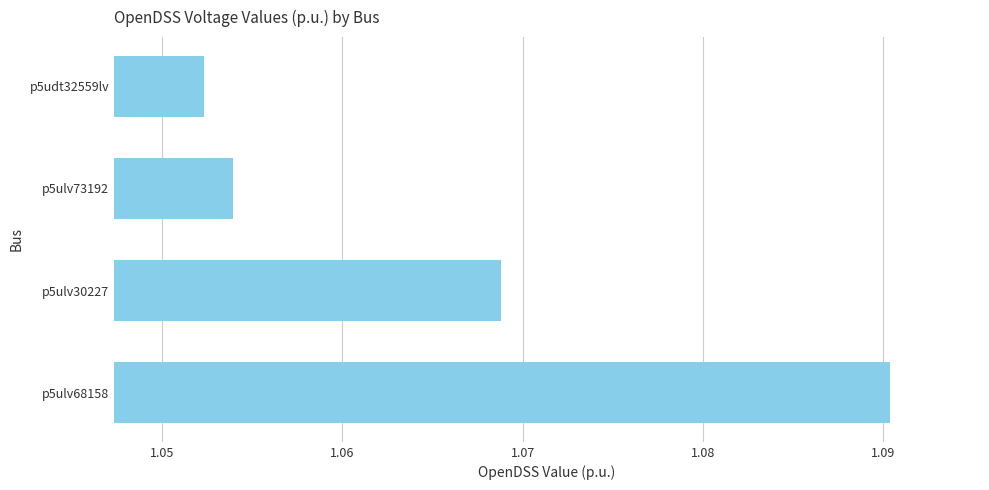

Does the chart contain stacked bars?

No